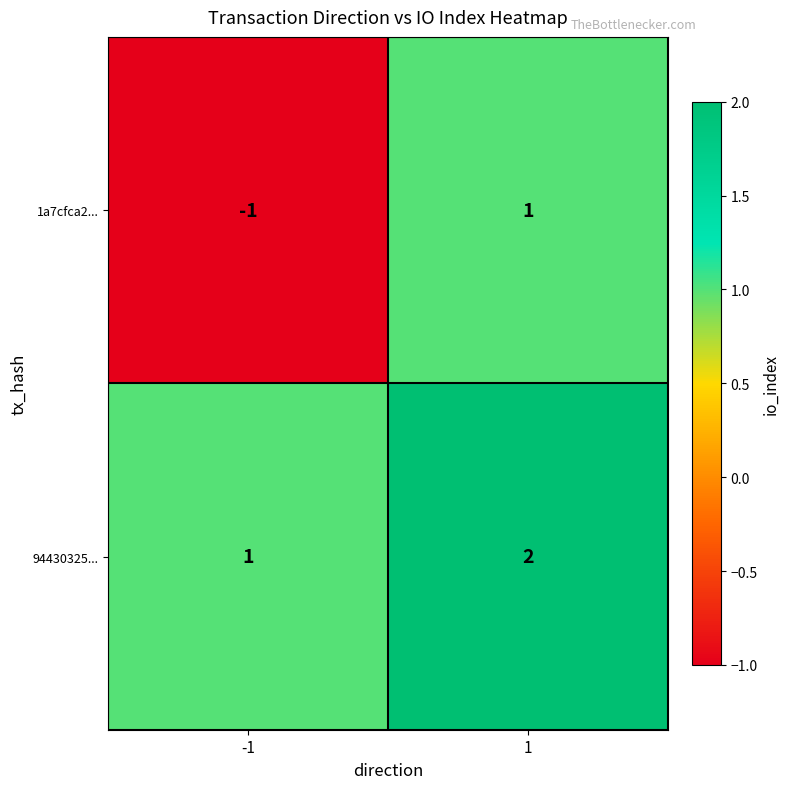

At which category is the sum across all series the highest?

1